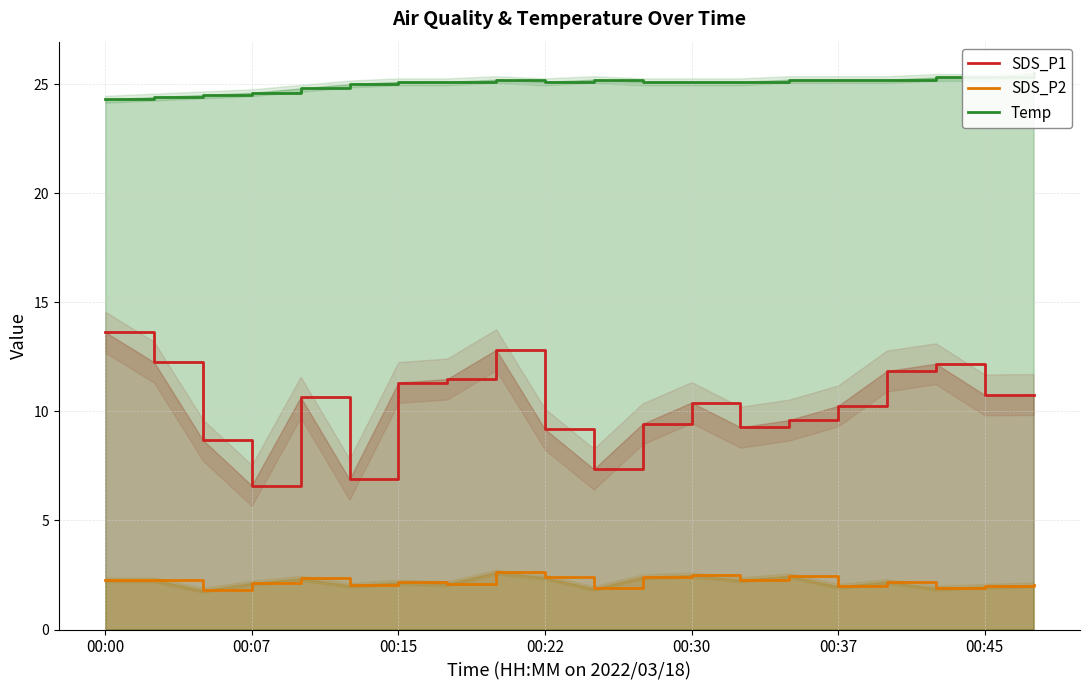

Which series has the largest total across all categories?

Temp